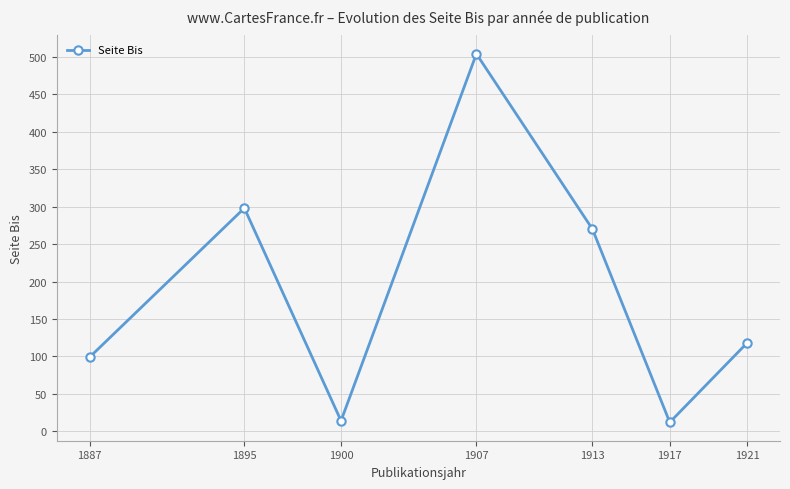

What is the minimum value shown in the chart?

12